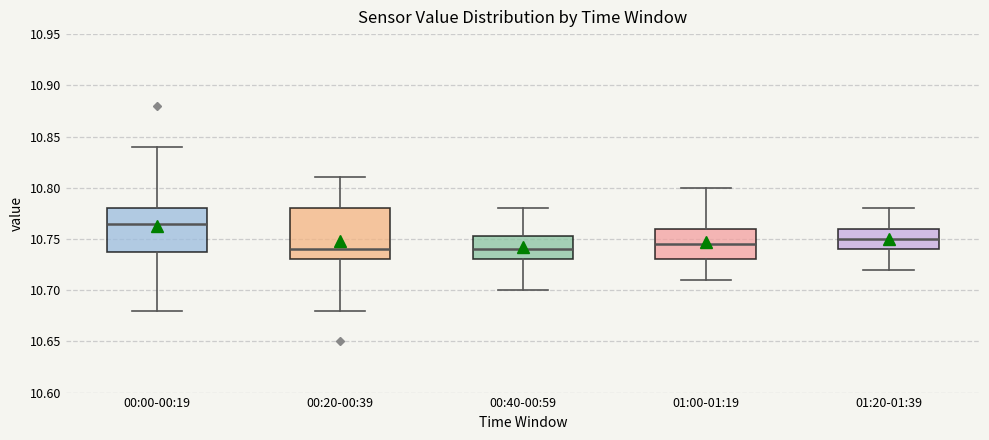

Reading left to right, transcribe this box plot: for each box, give where its median line is, the range the box spans, and where its two whiskers end, as read against the y-axis. The values are not printed on the chart, so give them approximately, as read against the axis.

00:00-00:19: median 10.765, box 10.740 to 10.780, whiskers 10.680 to 10.840
00:20-00:39: median 10.740, box 10.730 to 10.780, whiskers 10.680 to 10.810
00:40-00:59: median 10.740, box 10.730 to 10.755, whiskers 10.700 to 10.780
01:00-01:19: median 10.745, box 10.730 to 10.760, whiskers 10.710 to 10.800
01:20-01:39: median 10.750, box 10.740 to 10.760, whiskers 10.720 to 10.780